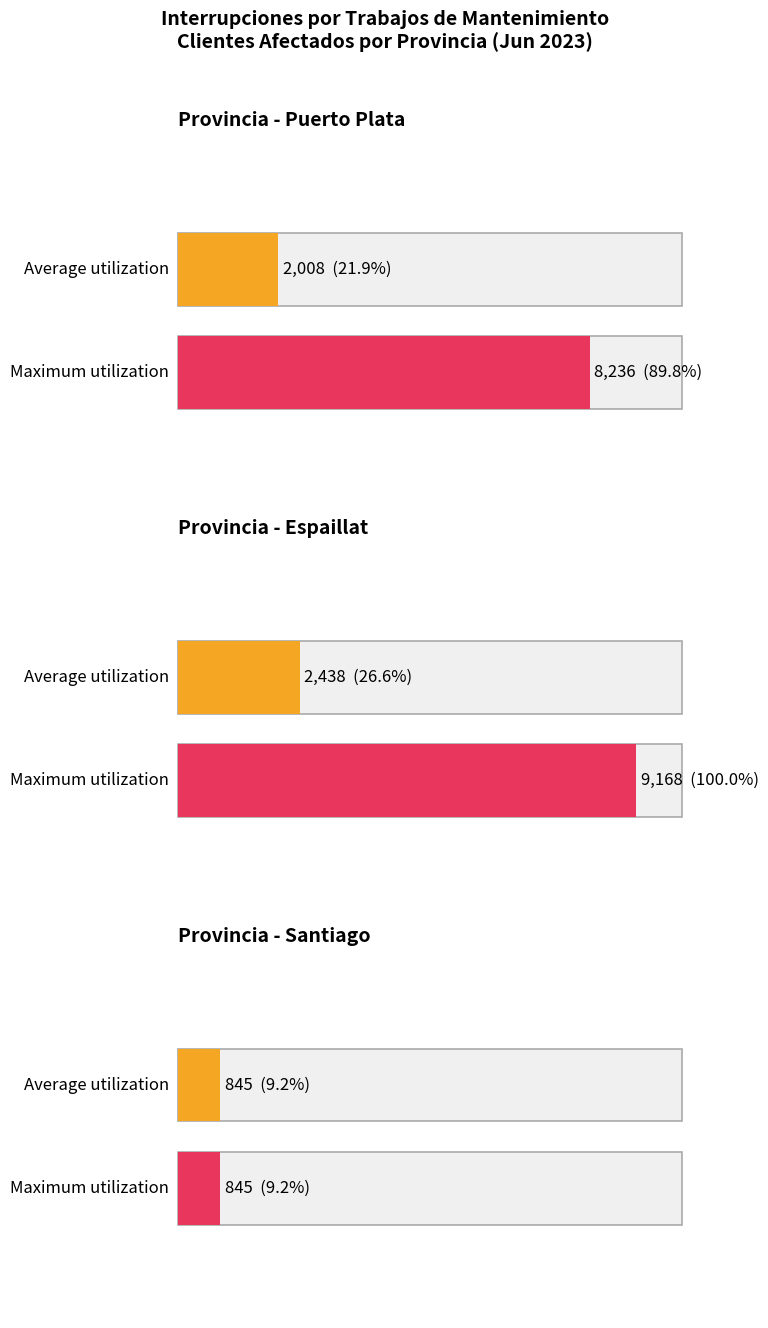

Which has a higher value, Espaillat or Espaillat?

Espaillat